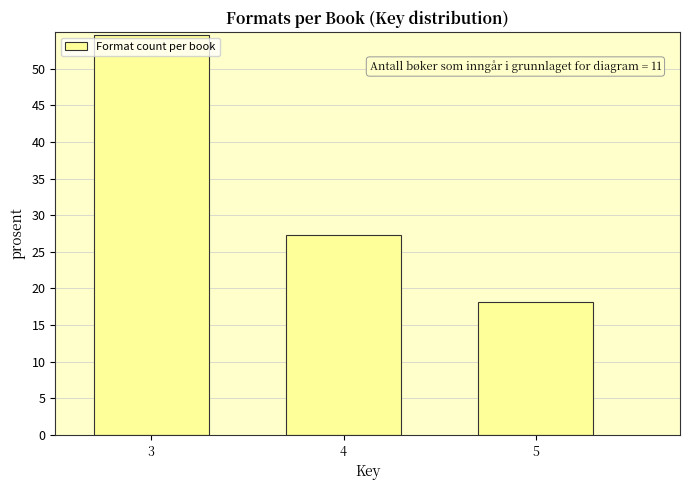

Reading left to right, extract all data points from this chart.

3=54.5	4=27.3	5=18.2